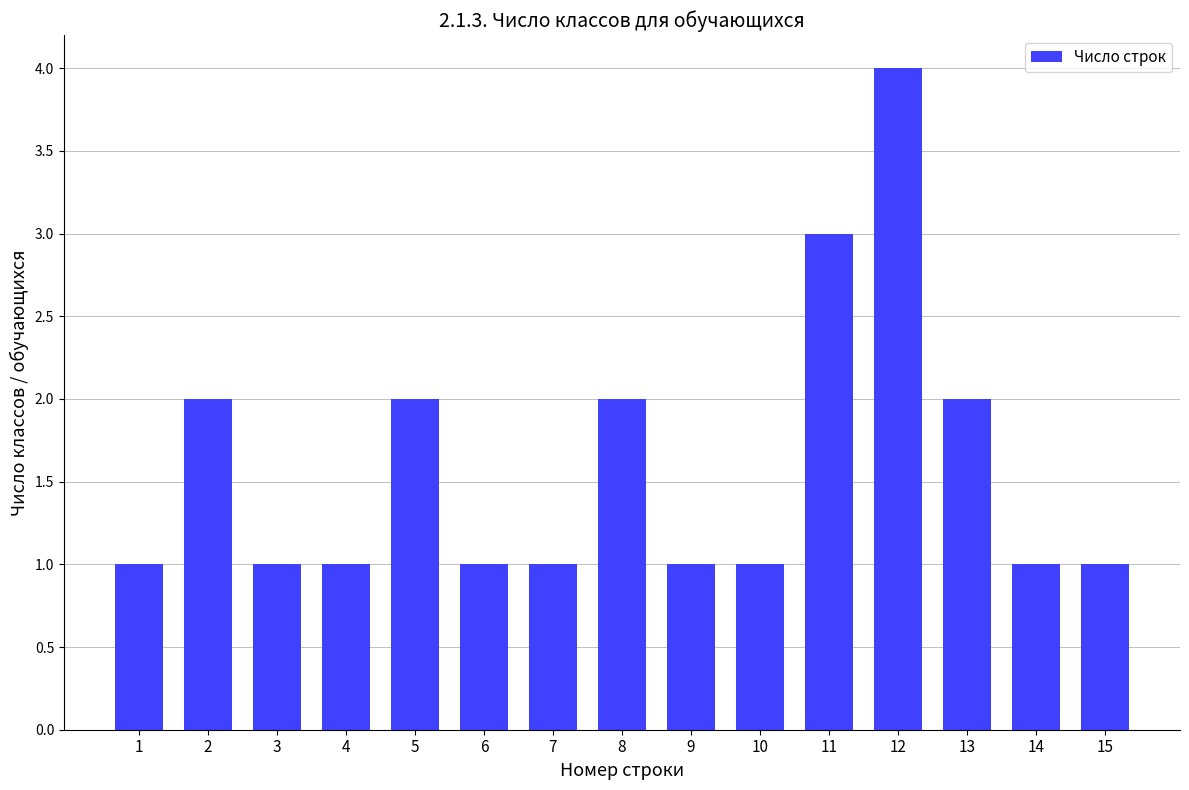

The value at 11 is 3. True or false?

True